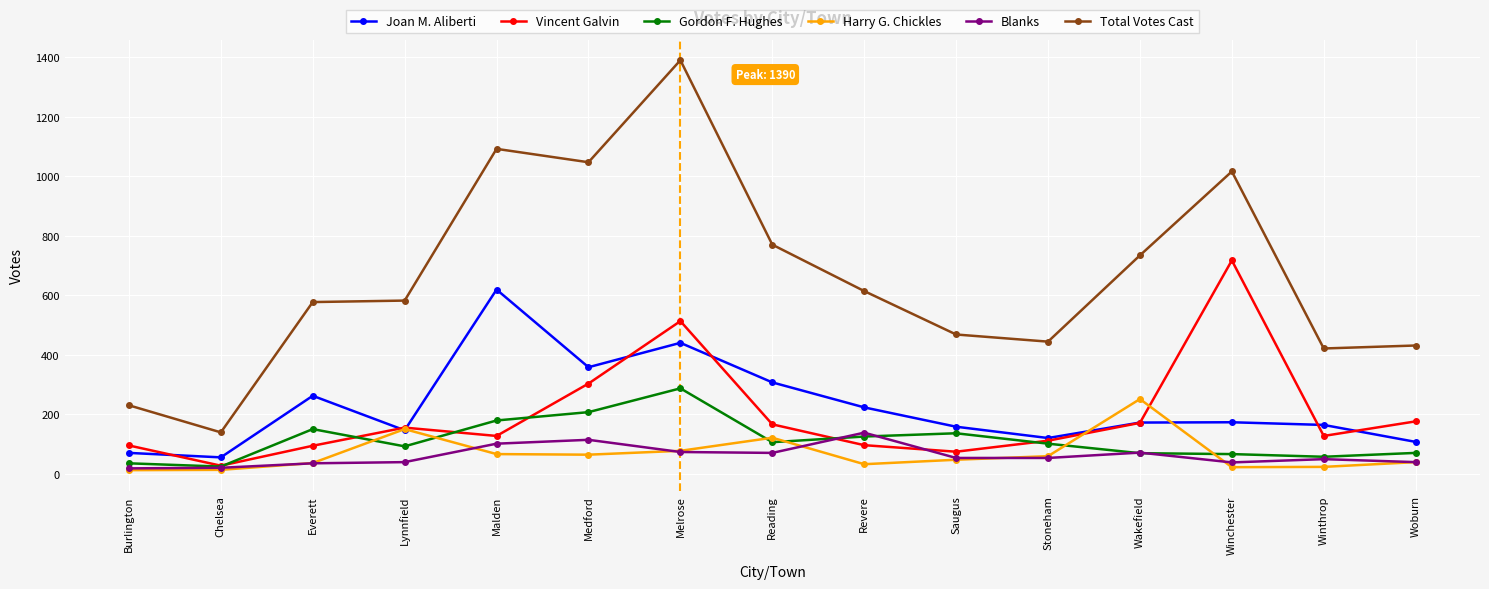

Is the value of Harry G. Chickles at Saugus greater than the value of Total Votes Cast at Chelsea?

No